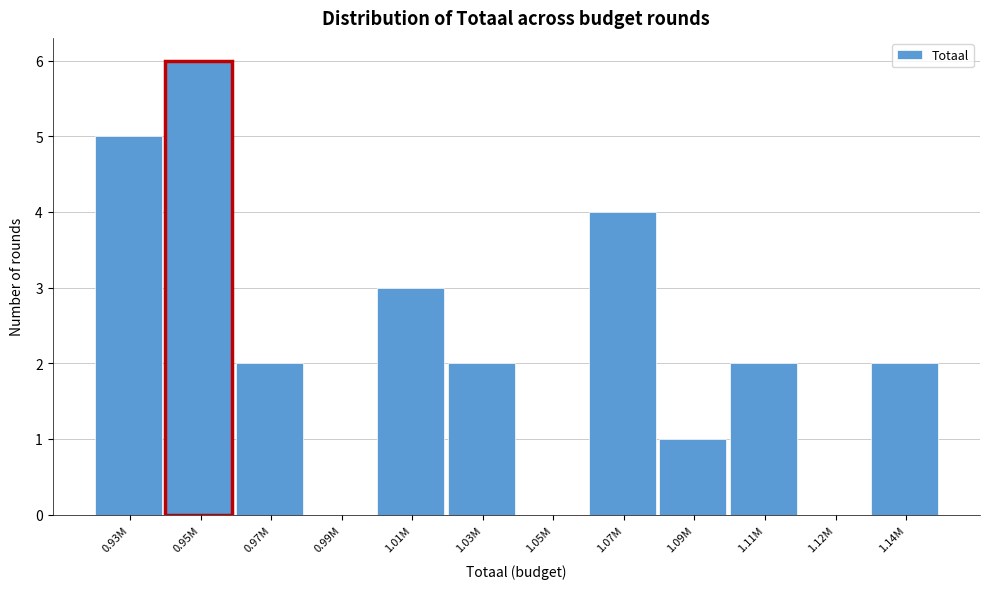

Reading right to left, list all the values displayed in this chart.

1.14M=2	1.12M=0	1.11M=2	1.09M=1	1.07M=4	1.05M=0	1.03M=2	1.01M=3	0.99M=0	0.97M=2	0.95M=6	0.93M=5